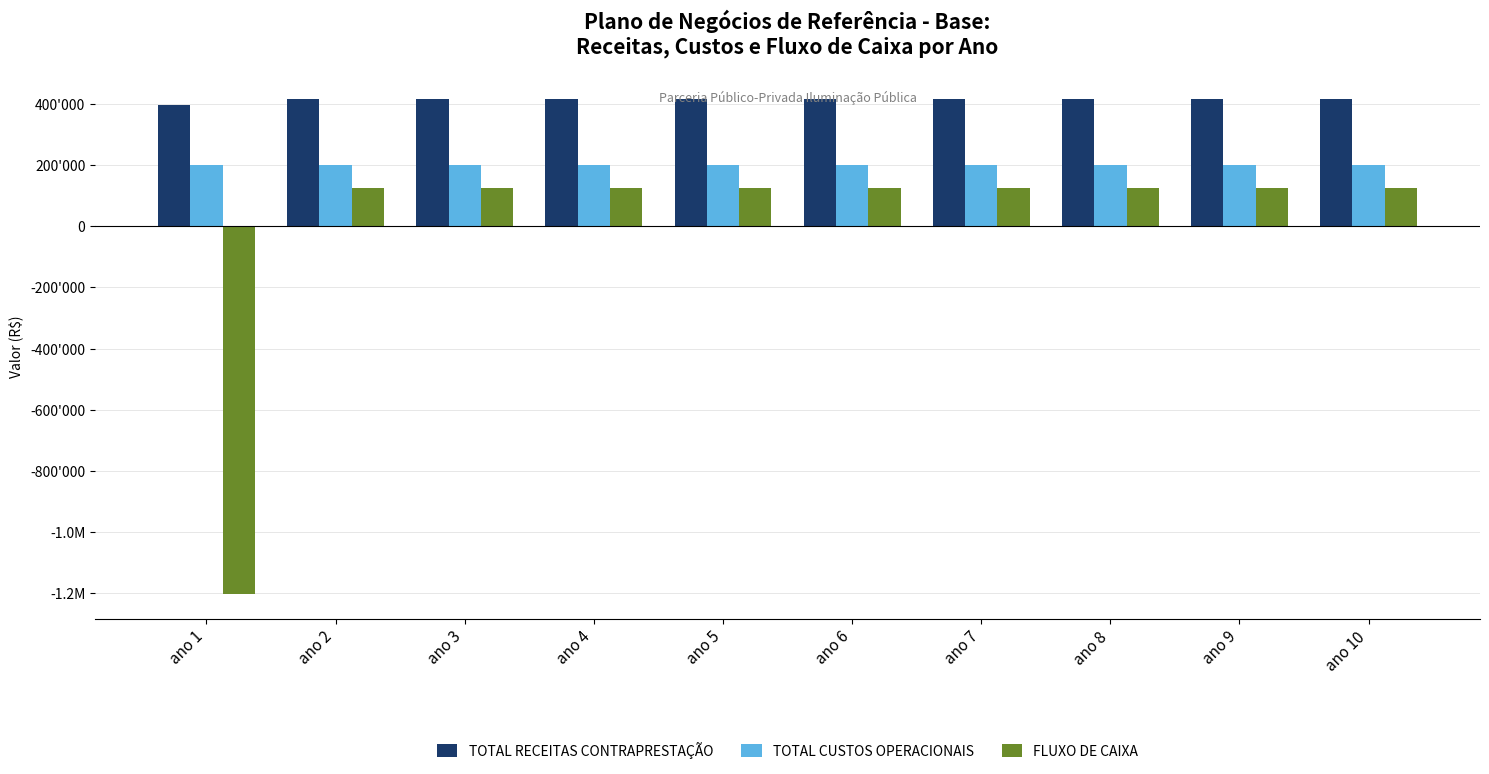

At which category does the chart reach its minimum across all series?

ano 1